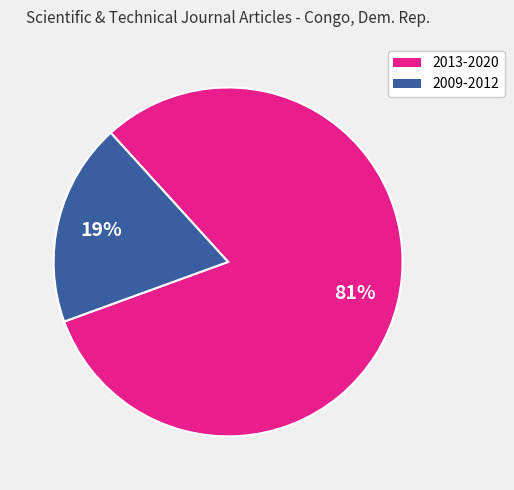

To the nearest percent, what is the average slice percentage?

50%